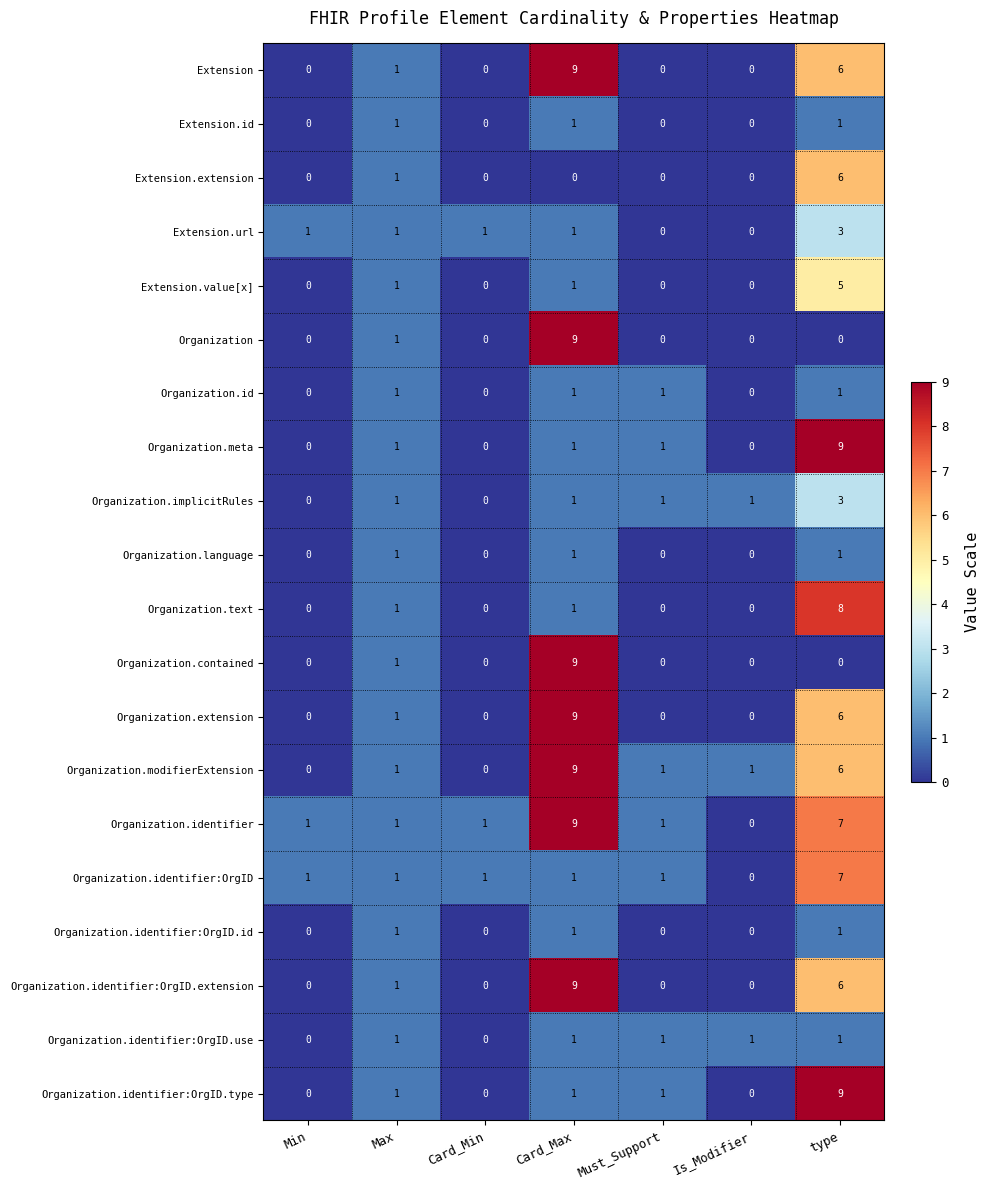

What is the sum of all Organization.identifier:OrgID values?

12